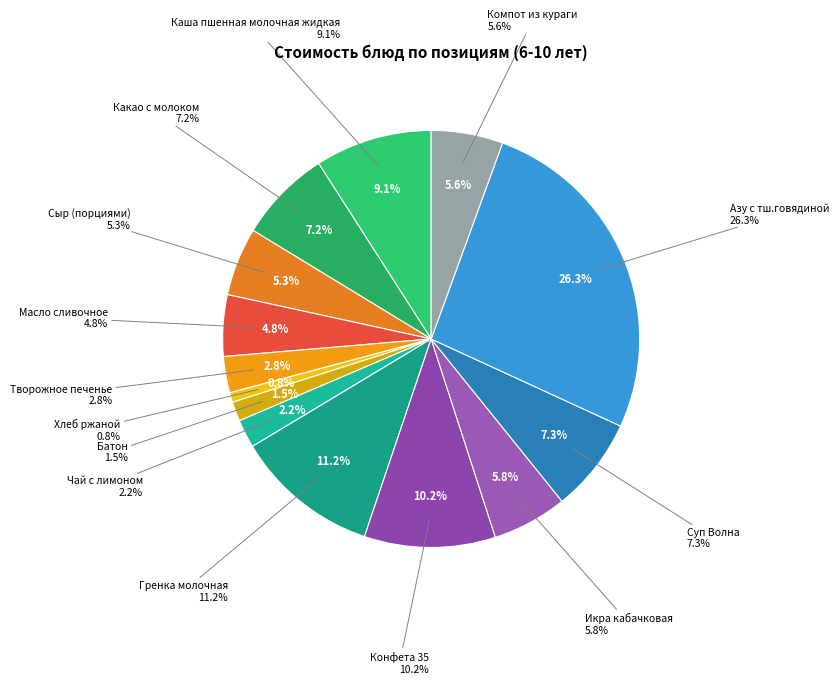

What is the largest slice in the pie chart?

Азу с тш.говядиной